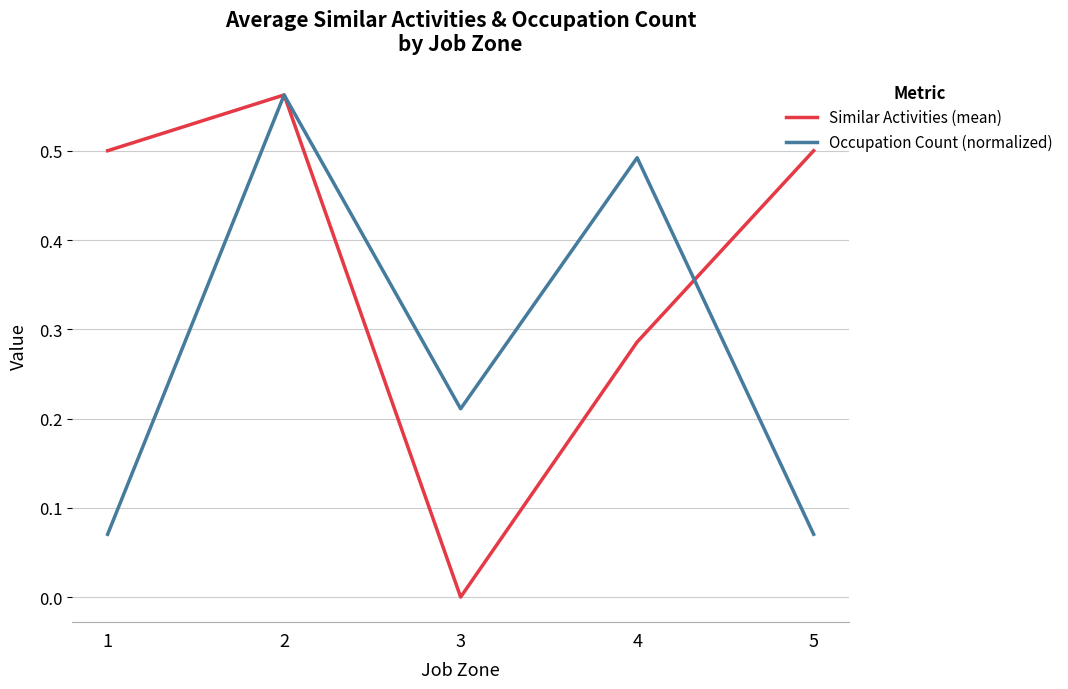

Is the value of Similar Activities (mean) at 3 greater than the value of Occupation Count (normalized) at 5?

No